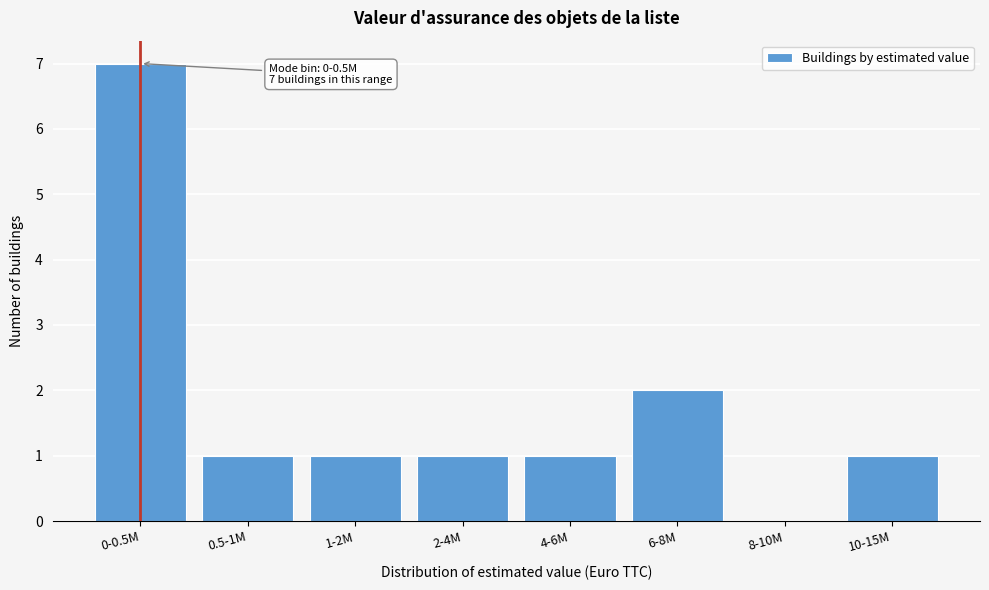

Reading left to right, what are all the values shown in this chart?

0-0.5M=7	0.5-1M=1	1-2M=1	2-4M=1	4-6M=1	6-8M=2	8-10M=0	10-15M=1